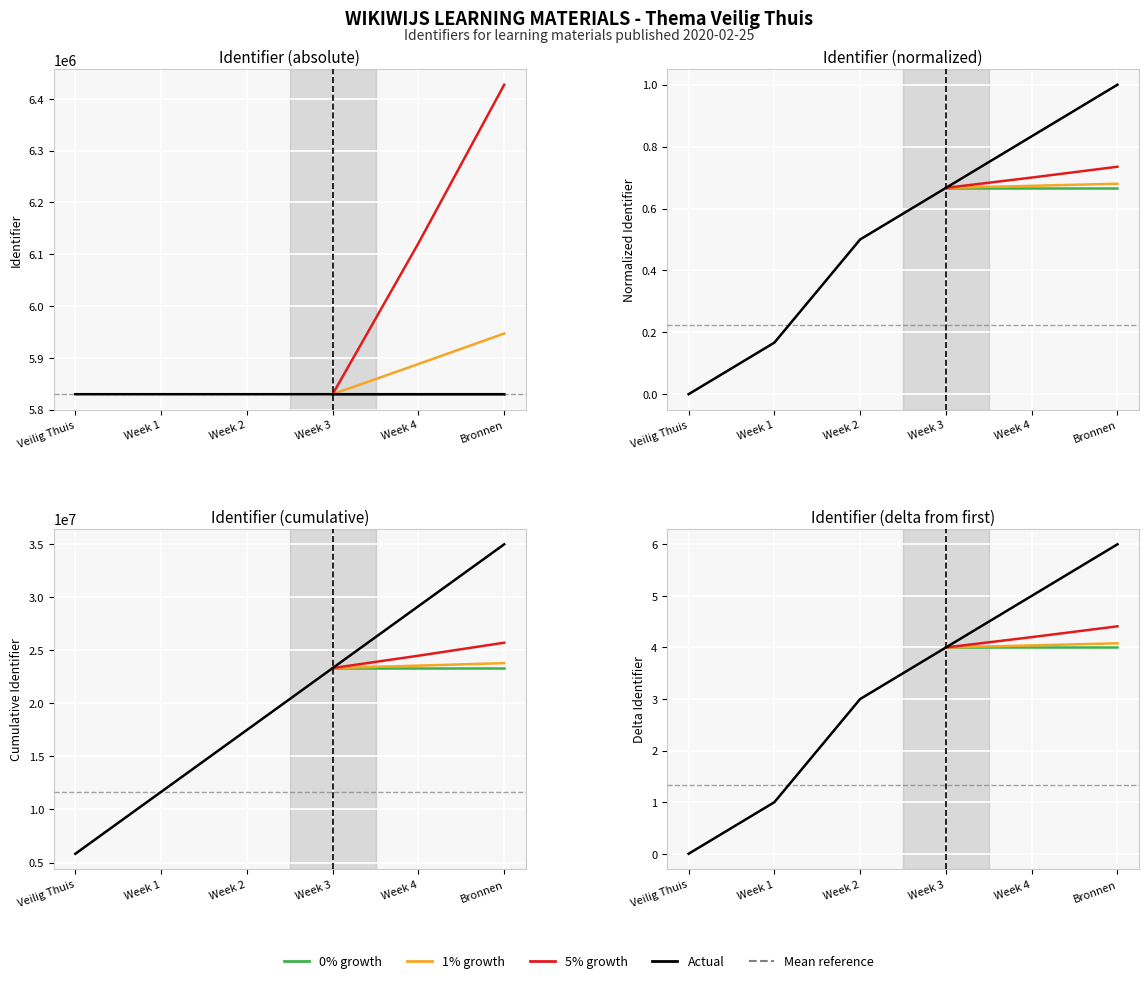

Which category has the lowest value across all series?

Veilig Thuis